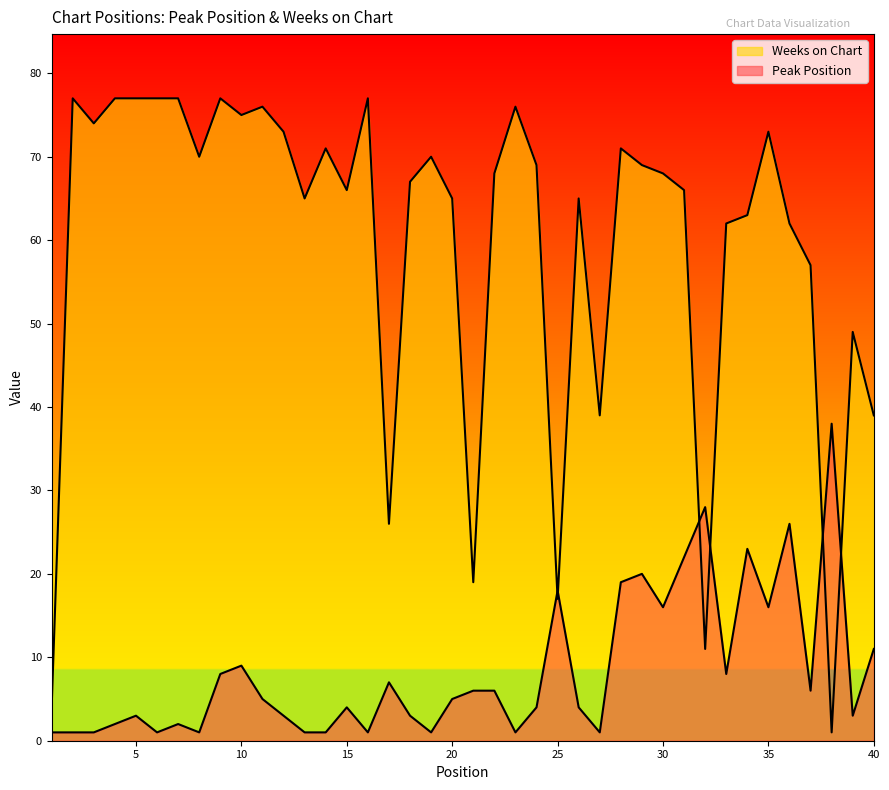

What is the difference between the maximum and minimum values in the Peak Position series?

37